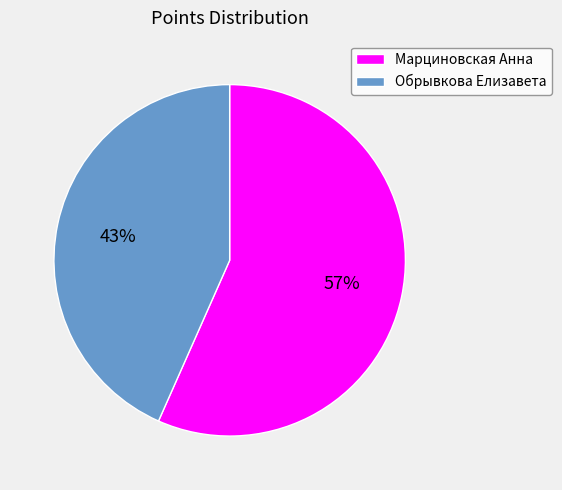

Approximately how many times larger is the value at Обрывкова Елизавета compared to Марциновская Анна?

0.8